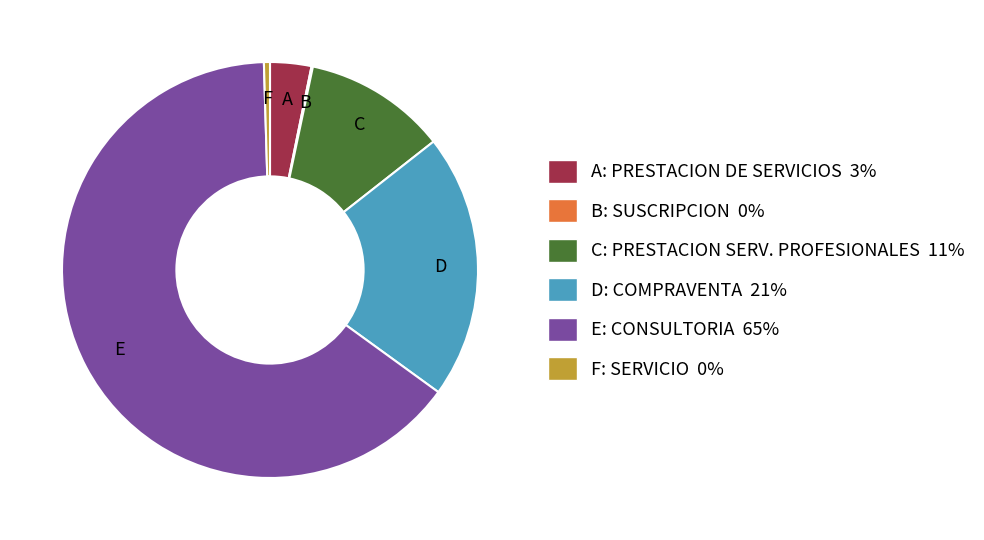

Which slice is the largest?

E: CONSULTORIA 65%